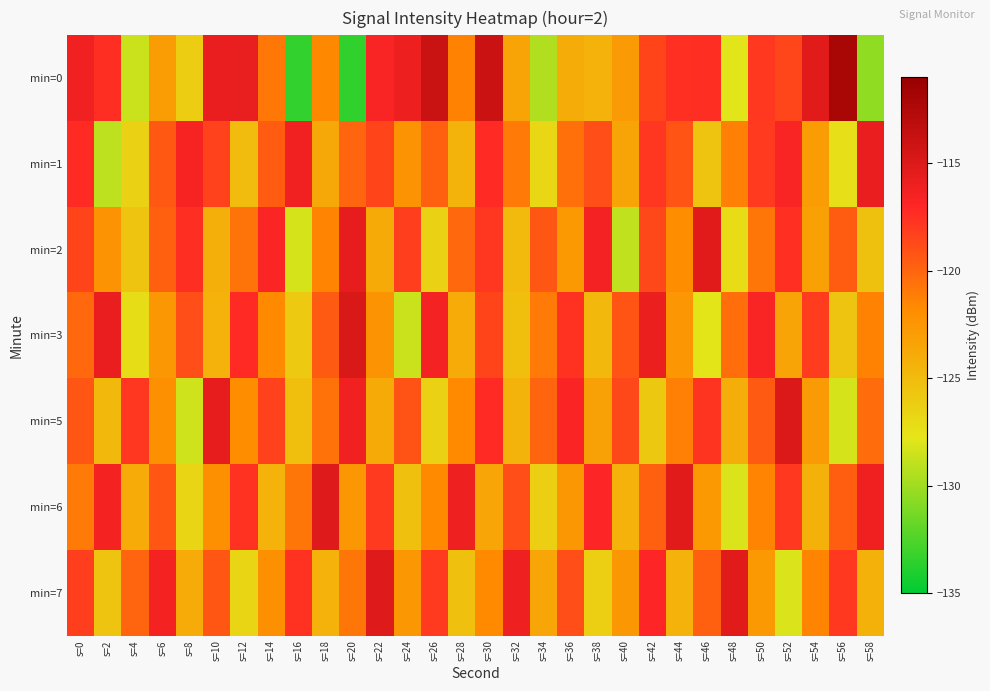

What is the total value across all series at s=50?

-837.1